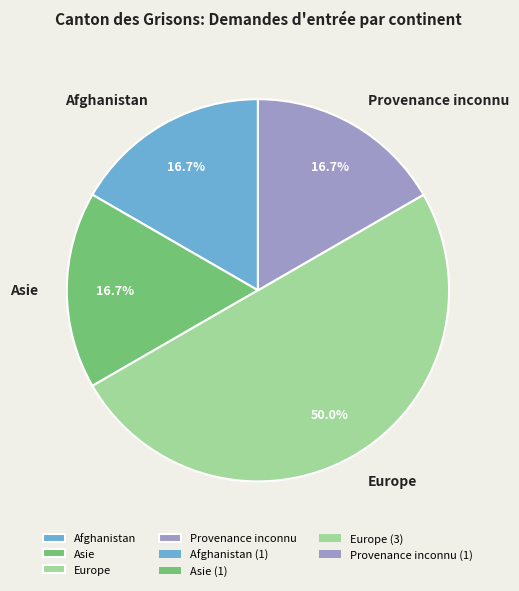

To the nearest percent, what is the difference between the largest and smallest slice percentages?

33%